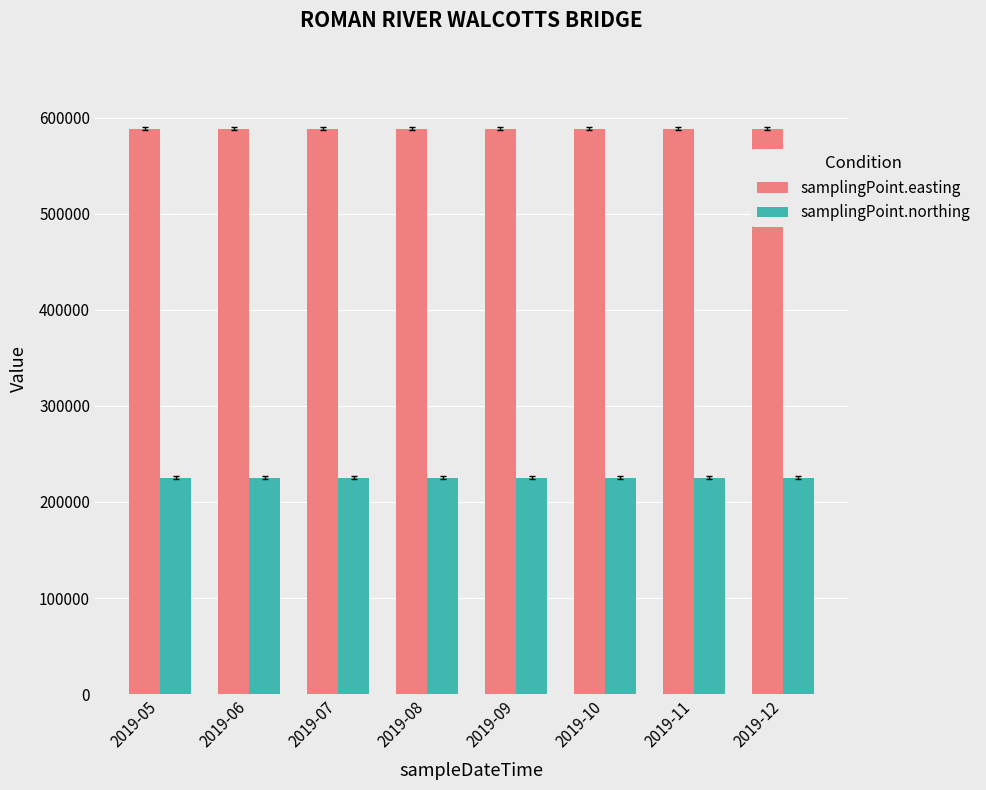

Which series has the largest total across all categories?

samplingPoint.easting